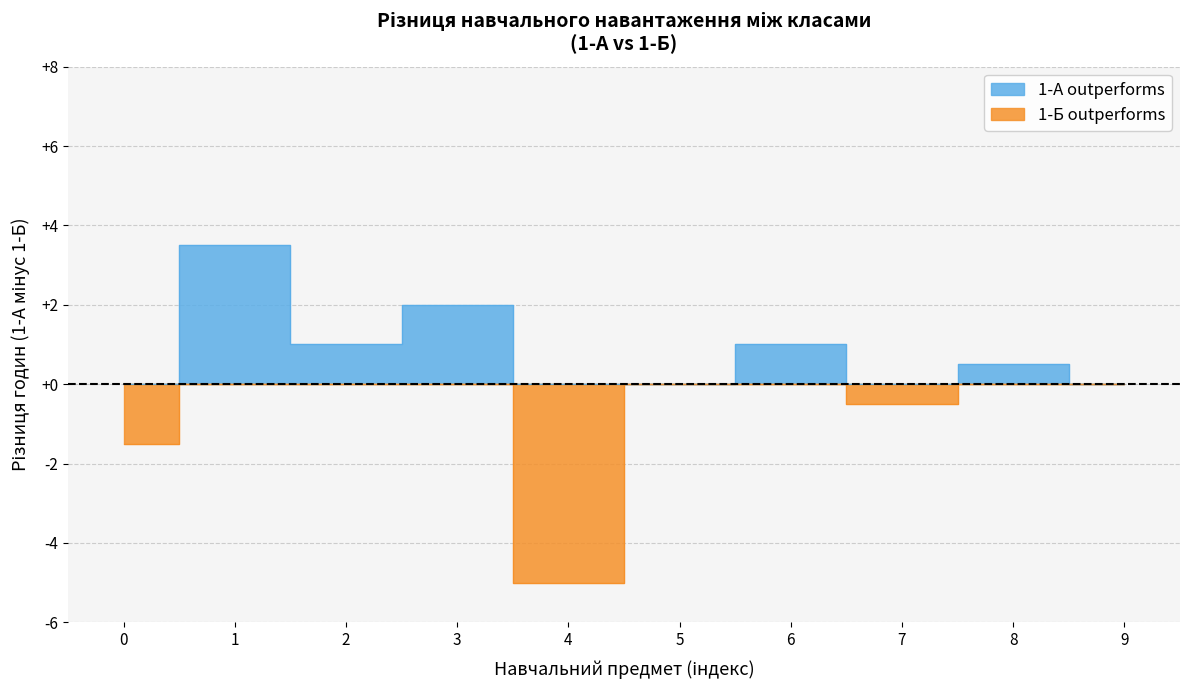

How many 1-А (hours/week) values are between 1 and 3?

5